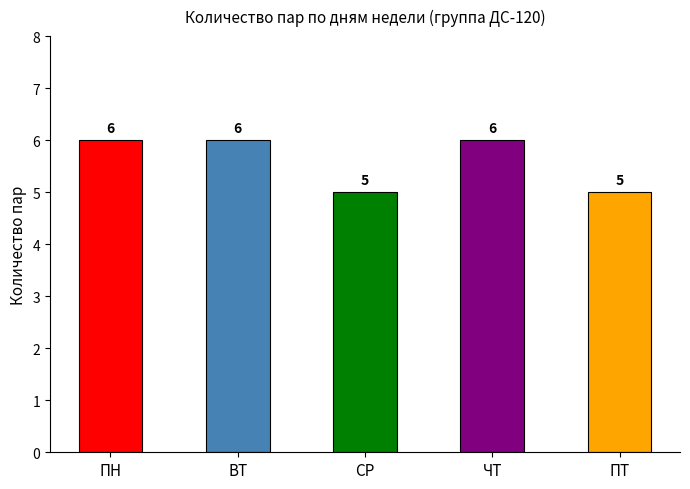

What is the value of the 2nd bar from the left?

6